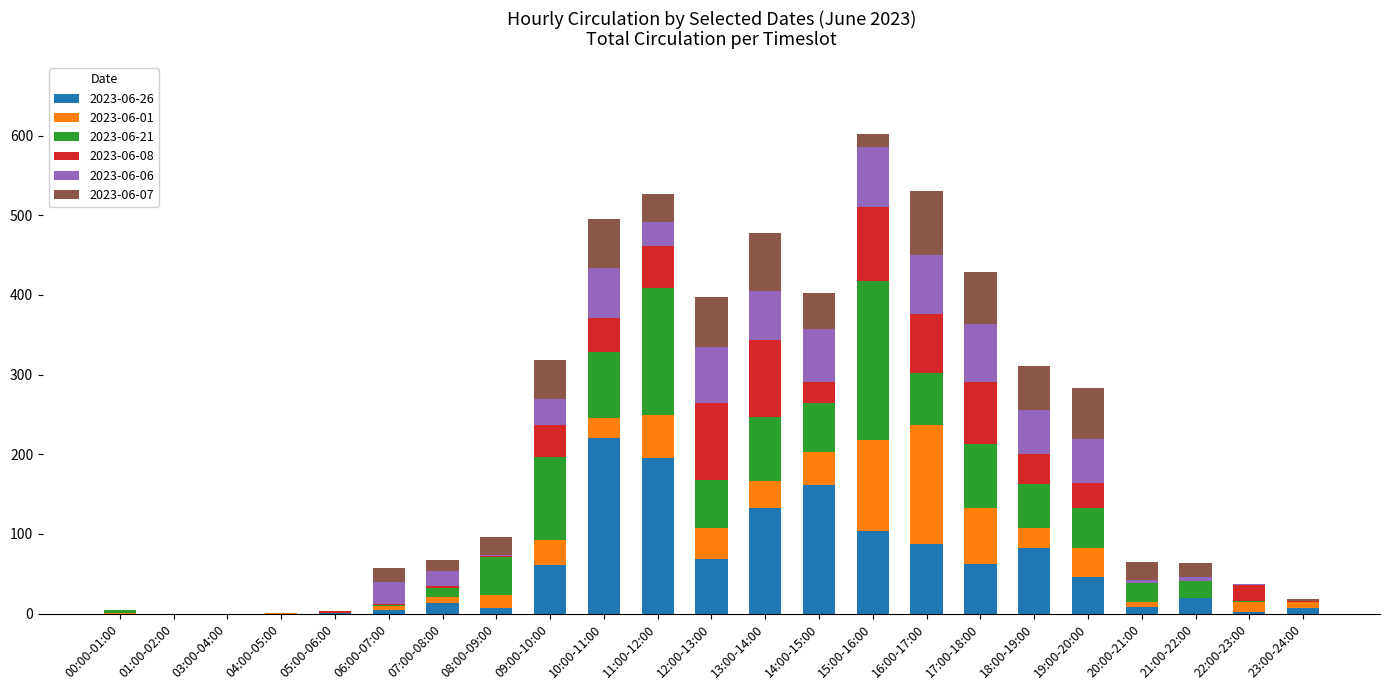

The value of 2023-06-26 at 01:00-02:00 is 0. True or false?

True